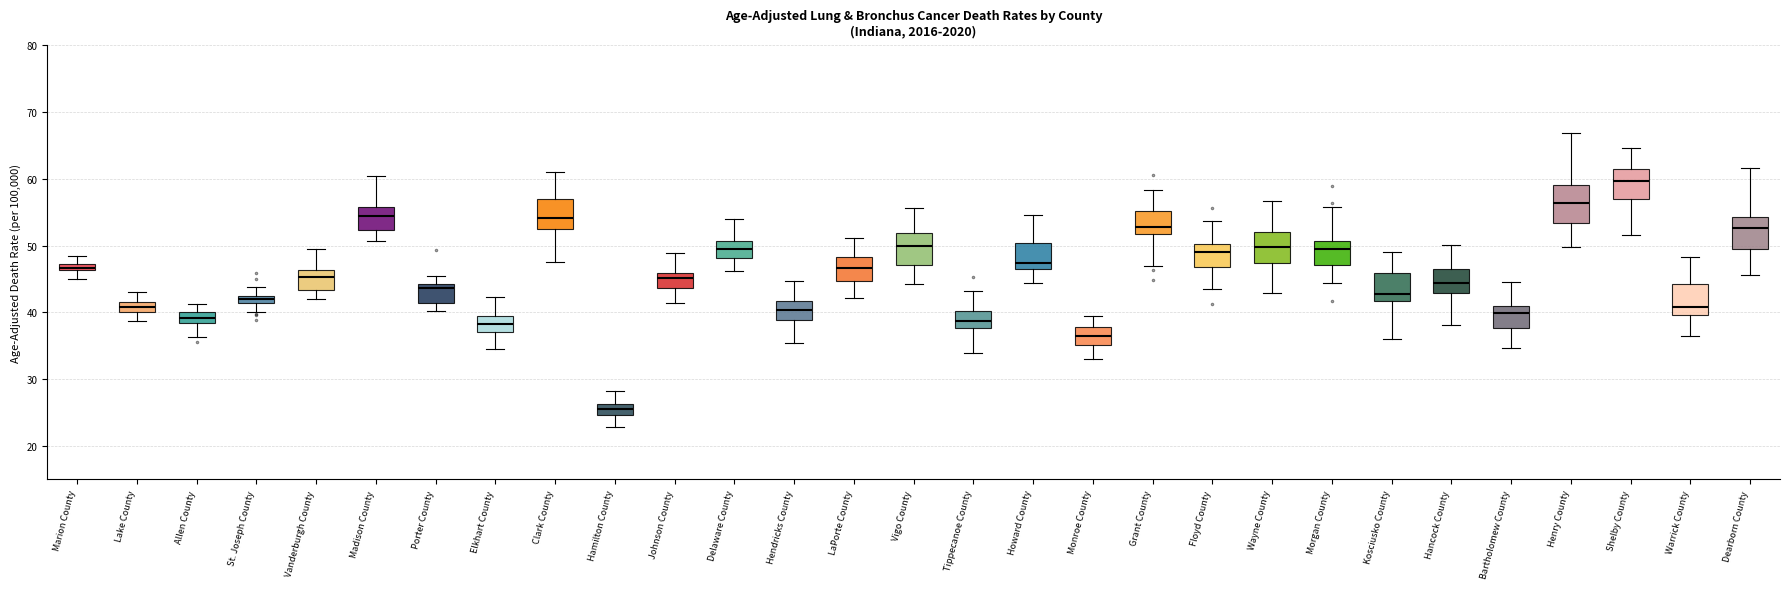

Which box's median line is the highest?

Shelby County